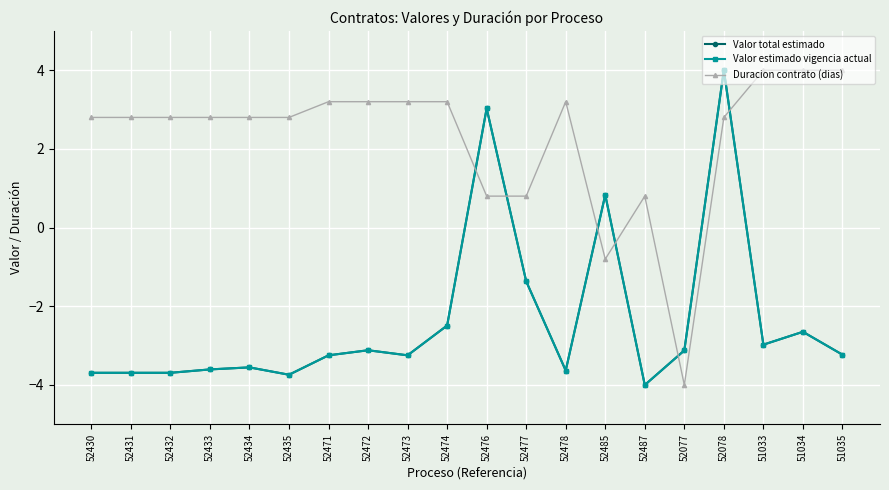

What position from the left is 52485?

14